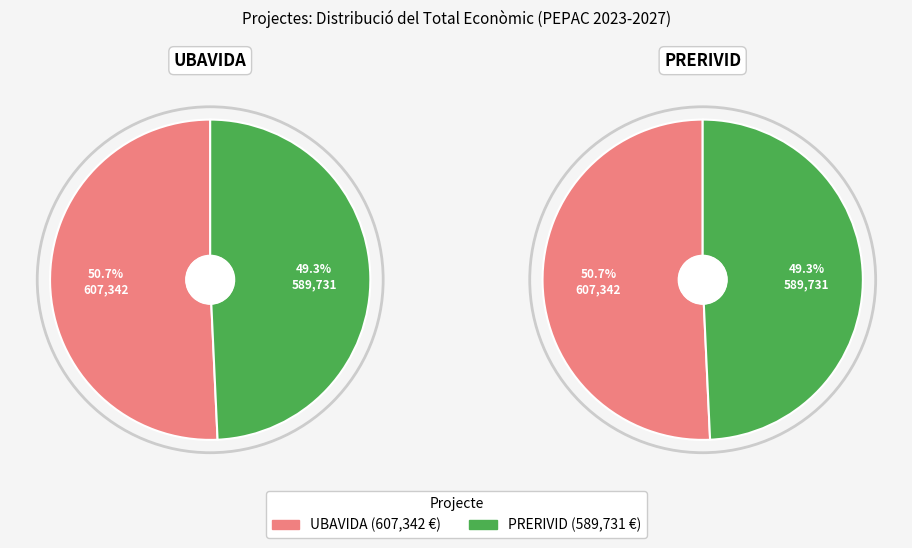

What is the total percentage of Grup Operatiu UBAVIDA and Grup Operatiu PRERIVID?

100.0%